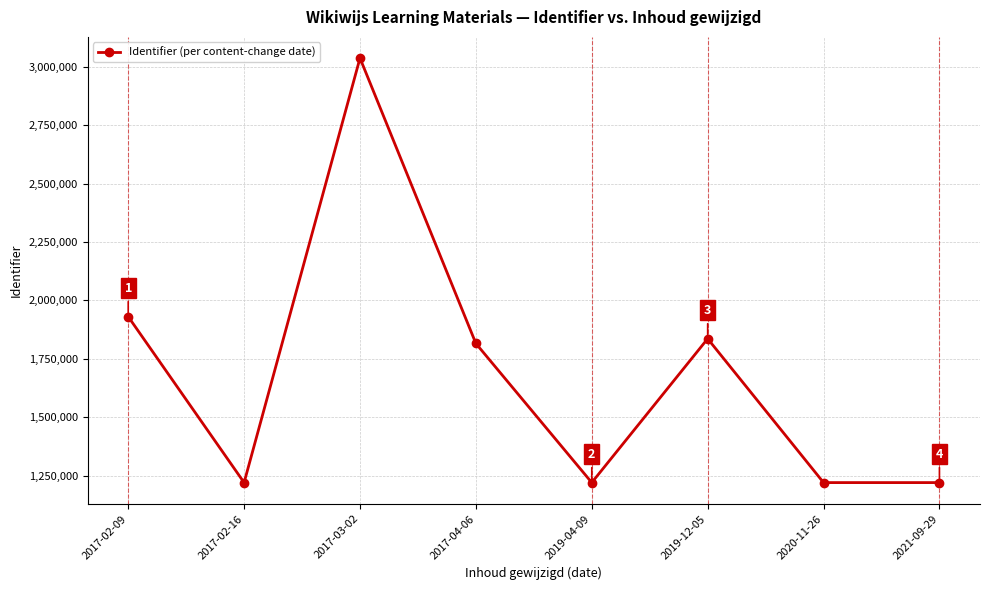

True or false: the data has more than 0 interior local peaks.

True